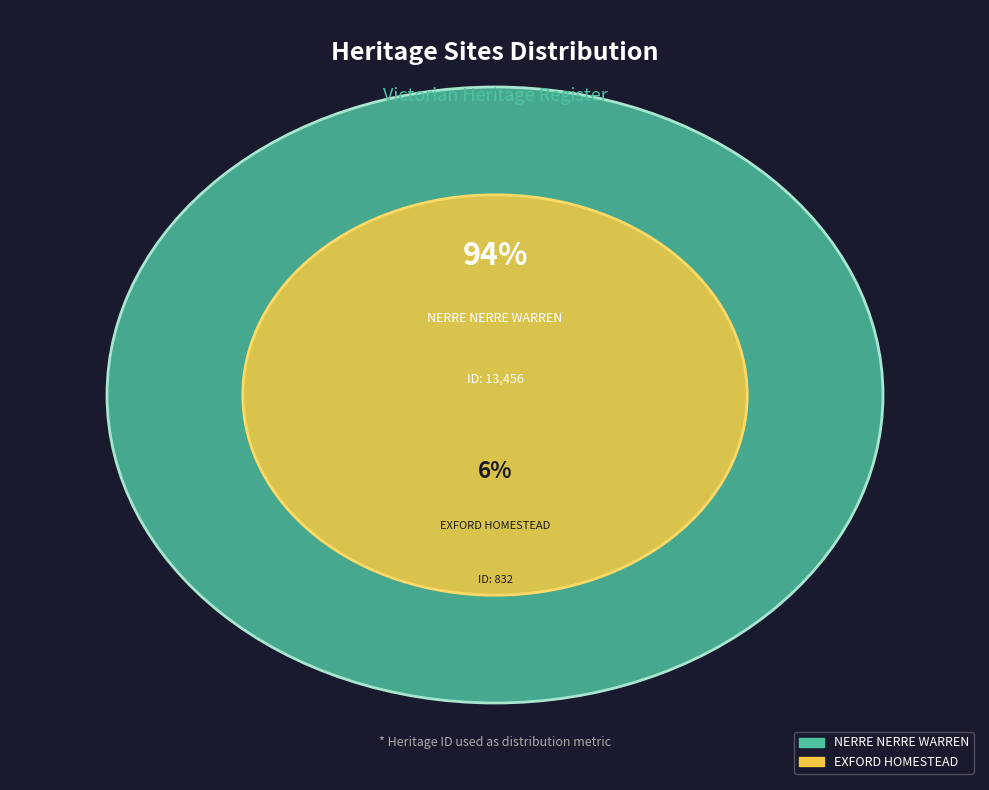

The NERRE NERRE WARREN slice represents 99% of the pie. True or false?

False